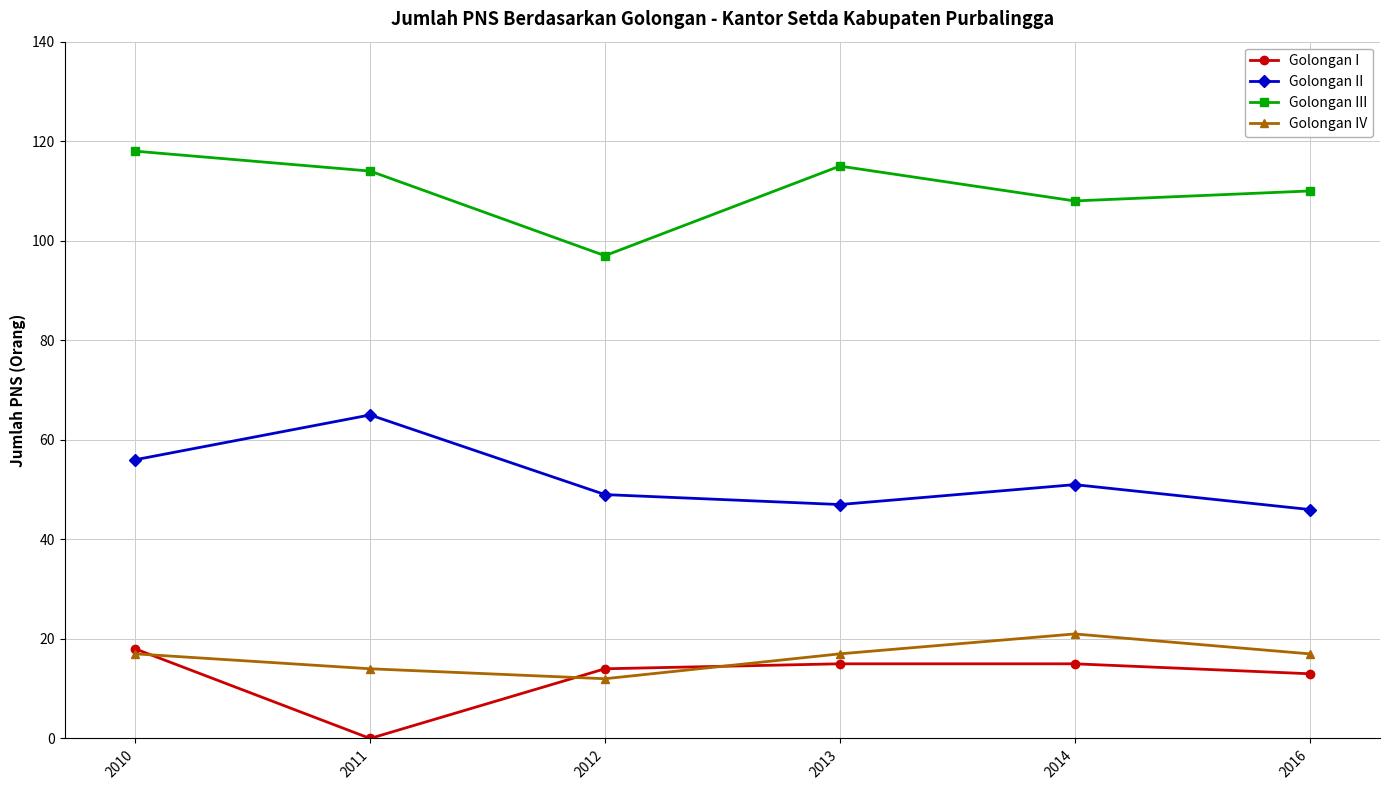

Count the number of categories in the chart.

6